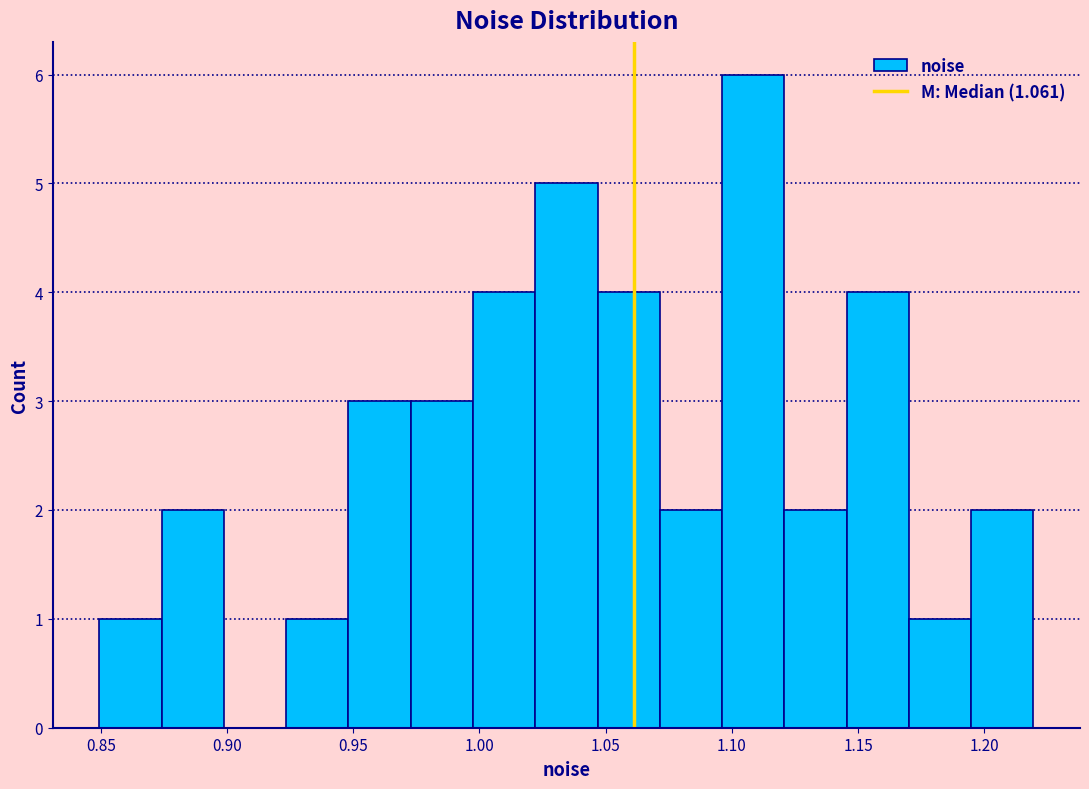

How tall is the bar that spans 1.145 to 1.170 on the x-axis? Neither the bar edges nor the heights are printed on the chart, so give them approximately, as read against the axes.

4